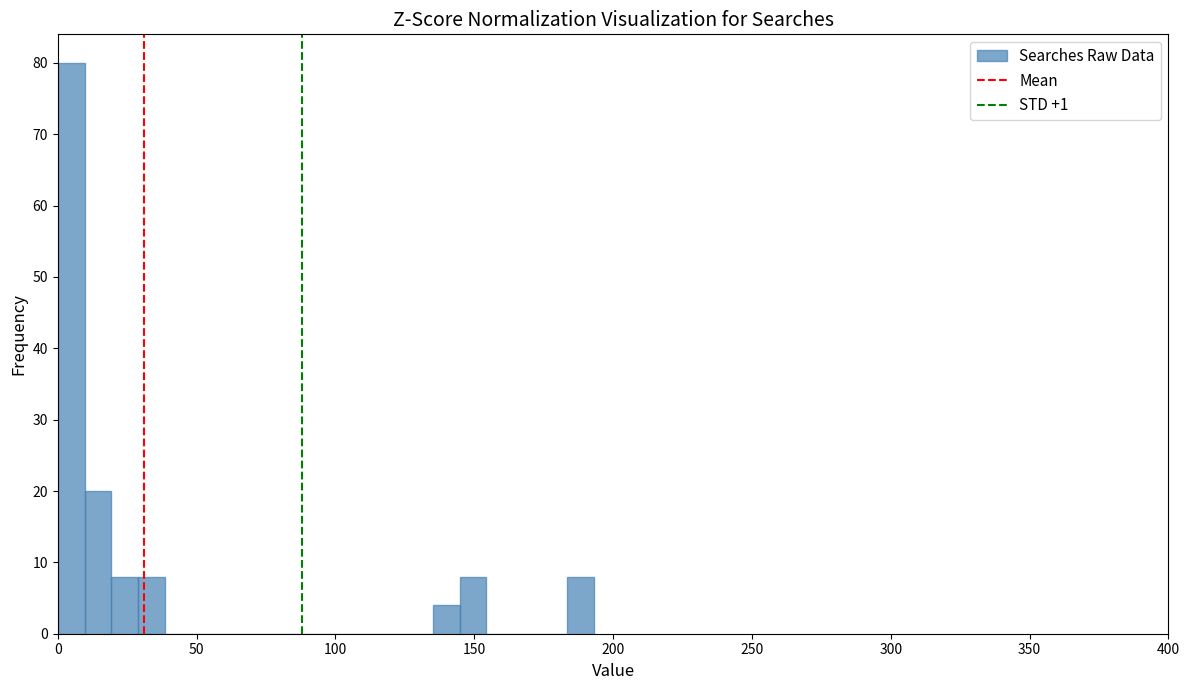

Read against the x-axis, roughly where is the centre of the tallest bar?

5